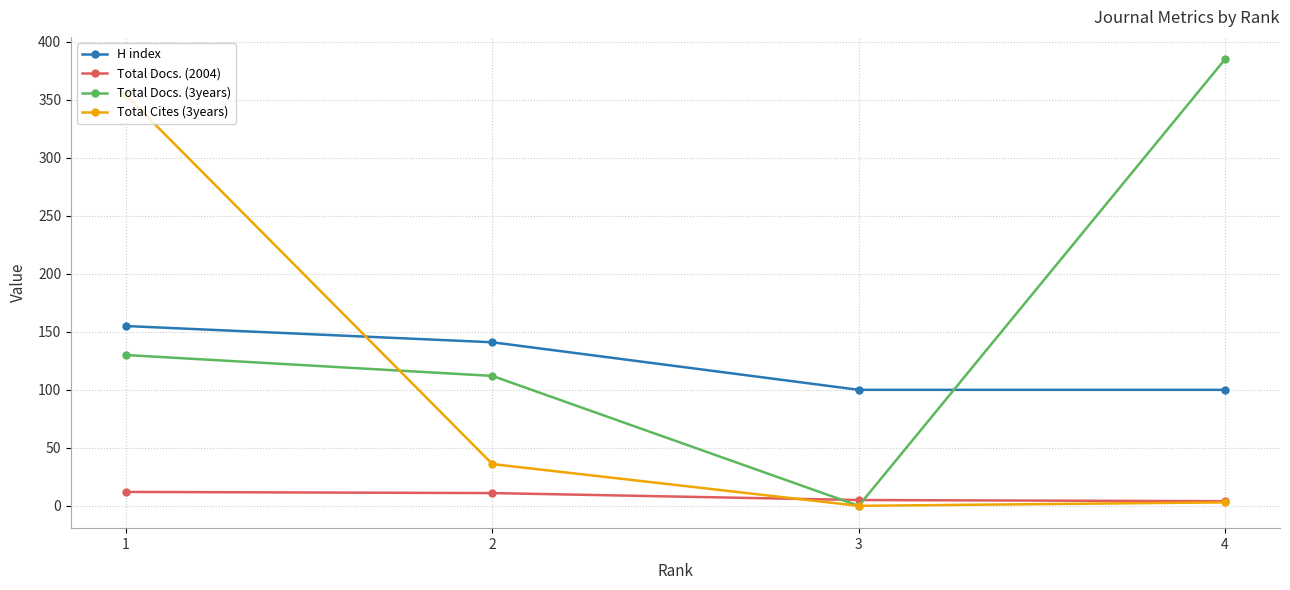

What is the difference between the highest and lowest values at 1?

342